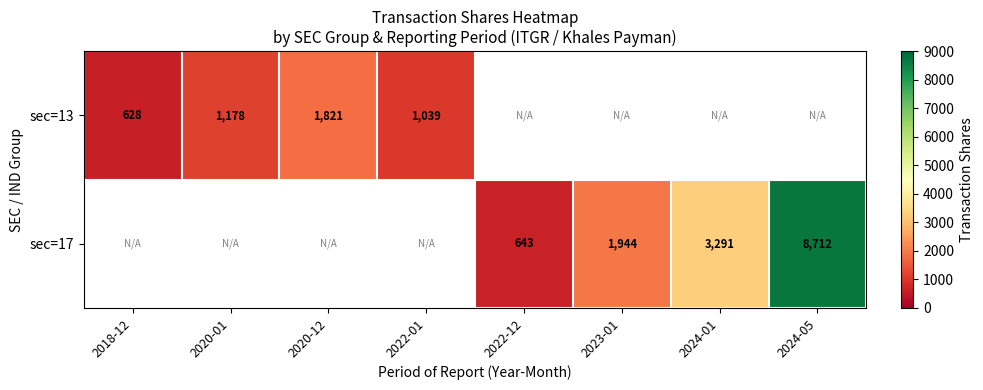

Is the value of sec=13 at 2022-01 greater than the value of sec=17 at 2023-01?

No